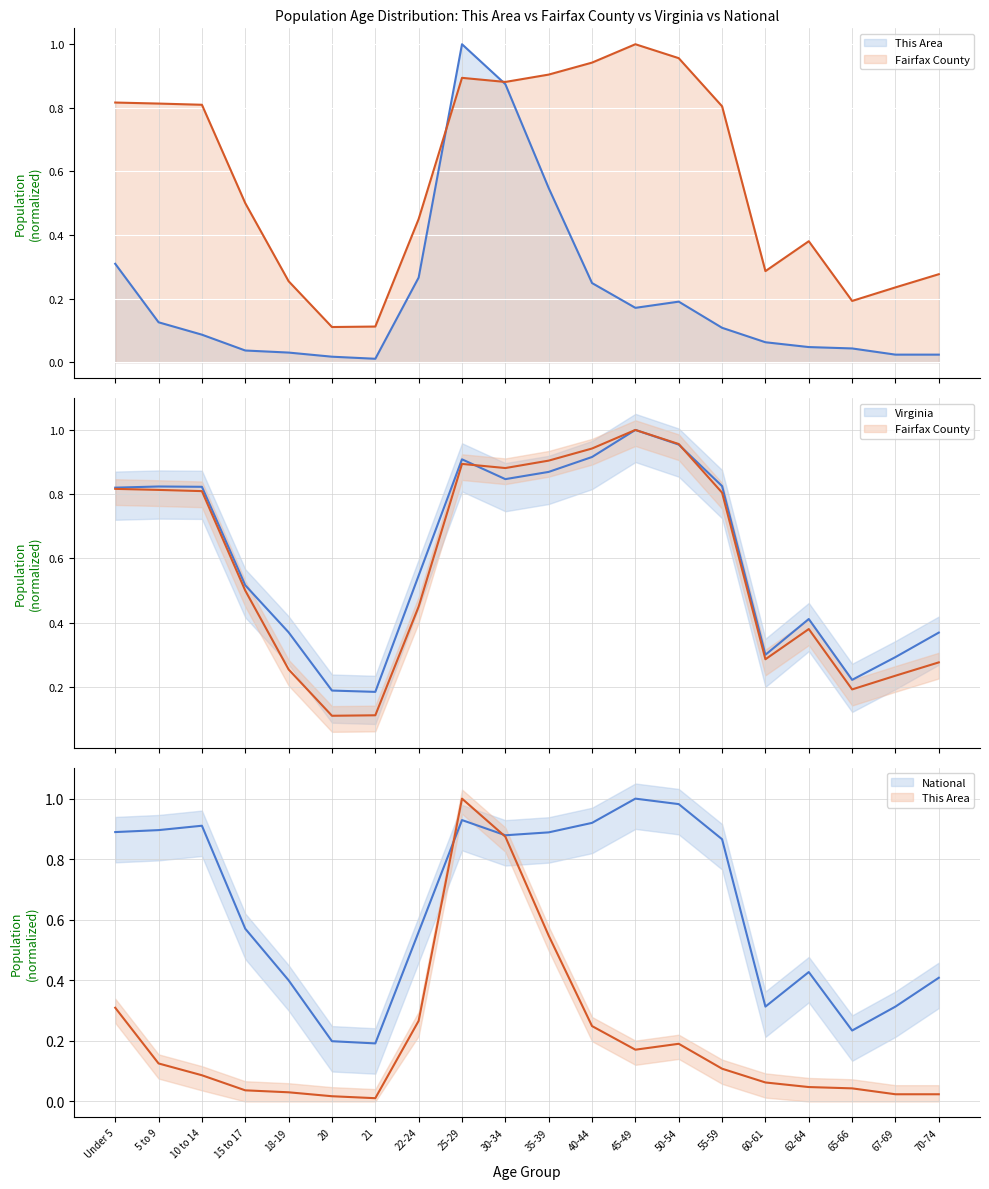

Which series has the widest spread of values?

This Area